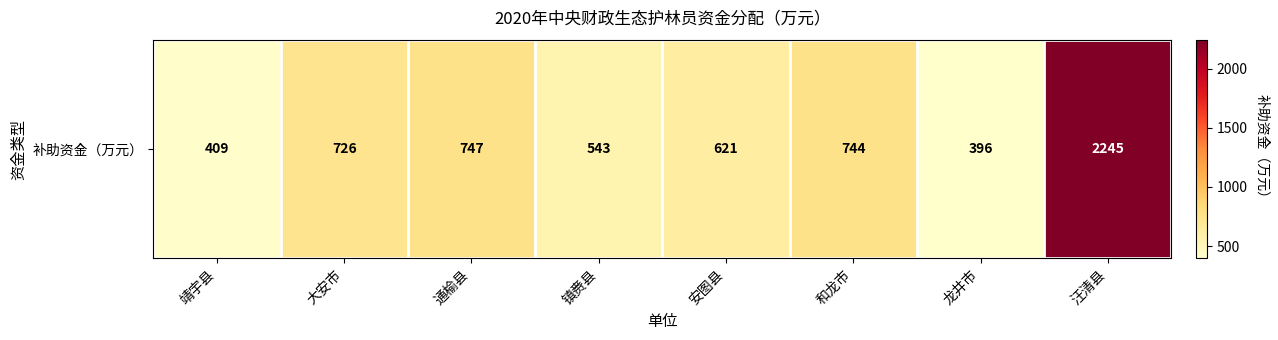

What is the minimum value shown in the chart?

396